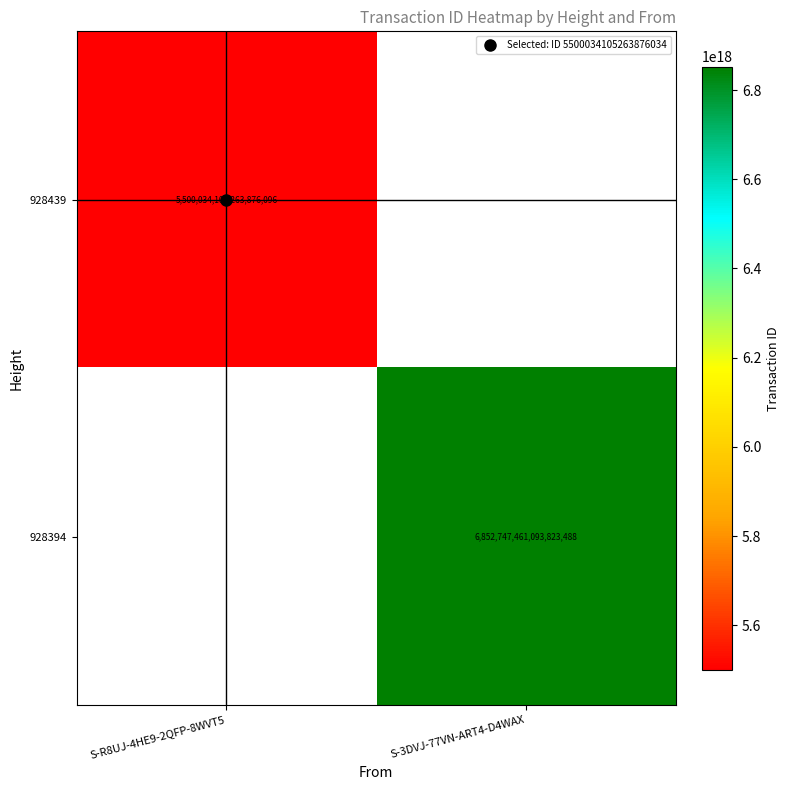

Which category has the lowest value across all series?

S-R8UJ-4HE9-2QFP-8WVT5